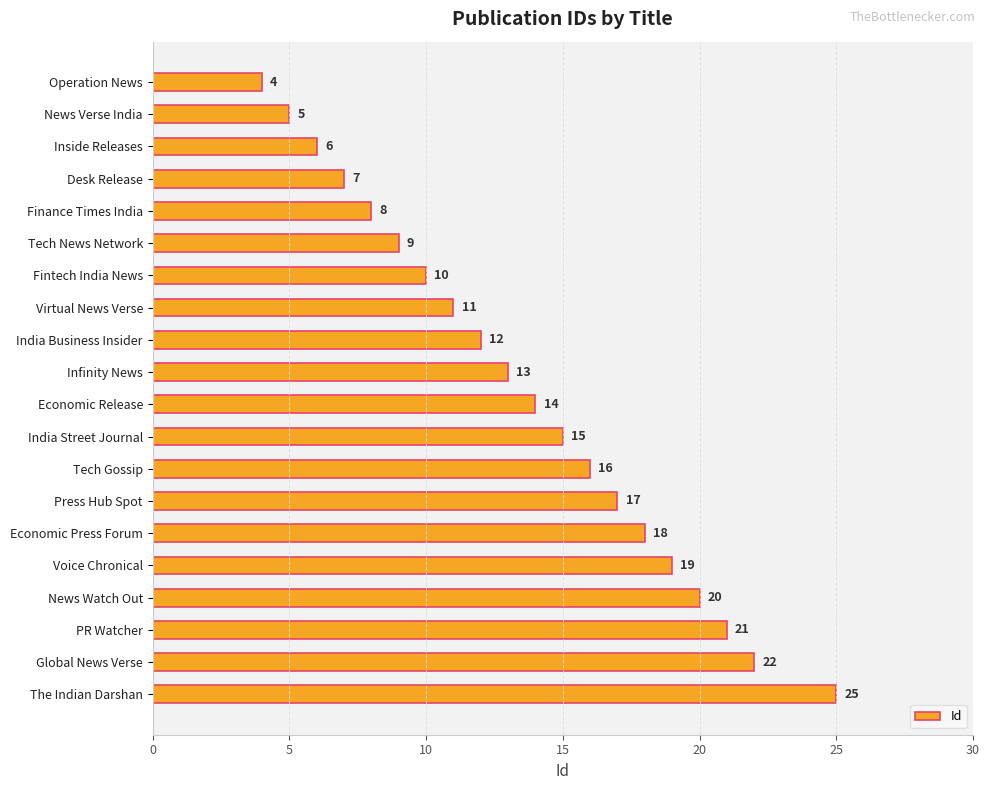

What is the difference between the maximum and minimum values?

21